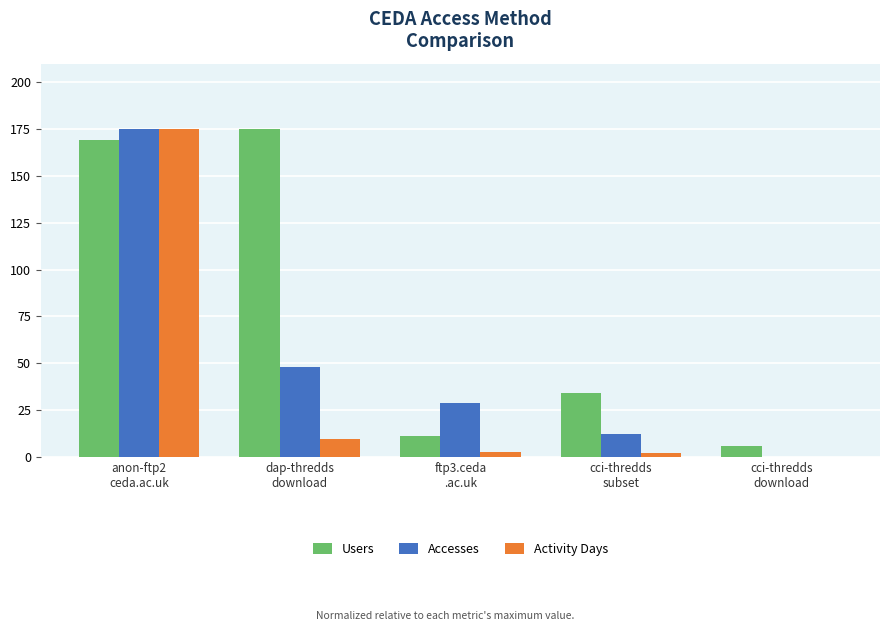

What is the maximum value for Accesses?

175.0